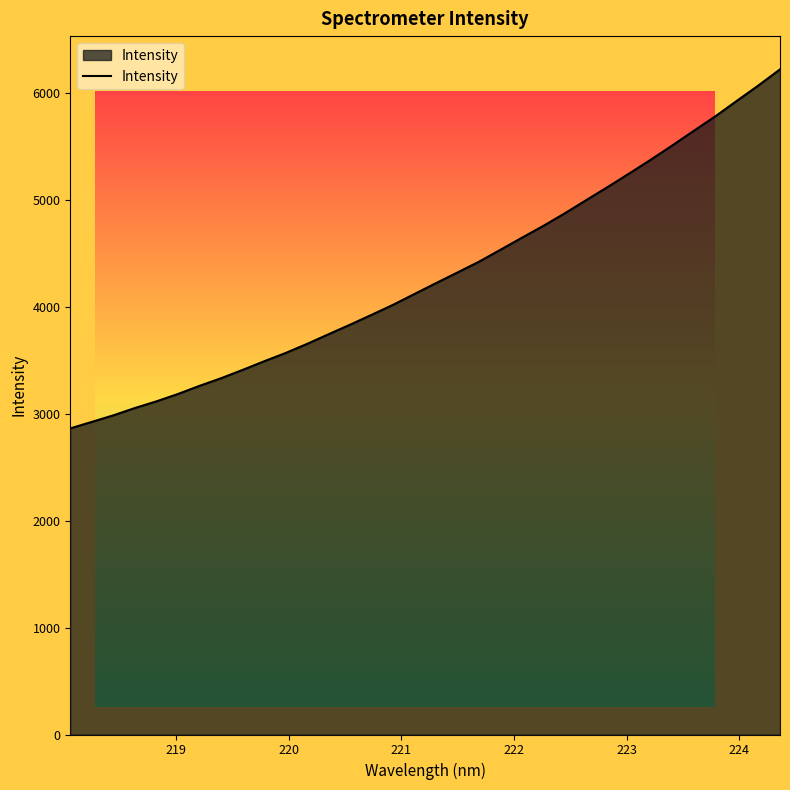

What is the minimum value shown in the chart?

2861.8